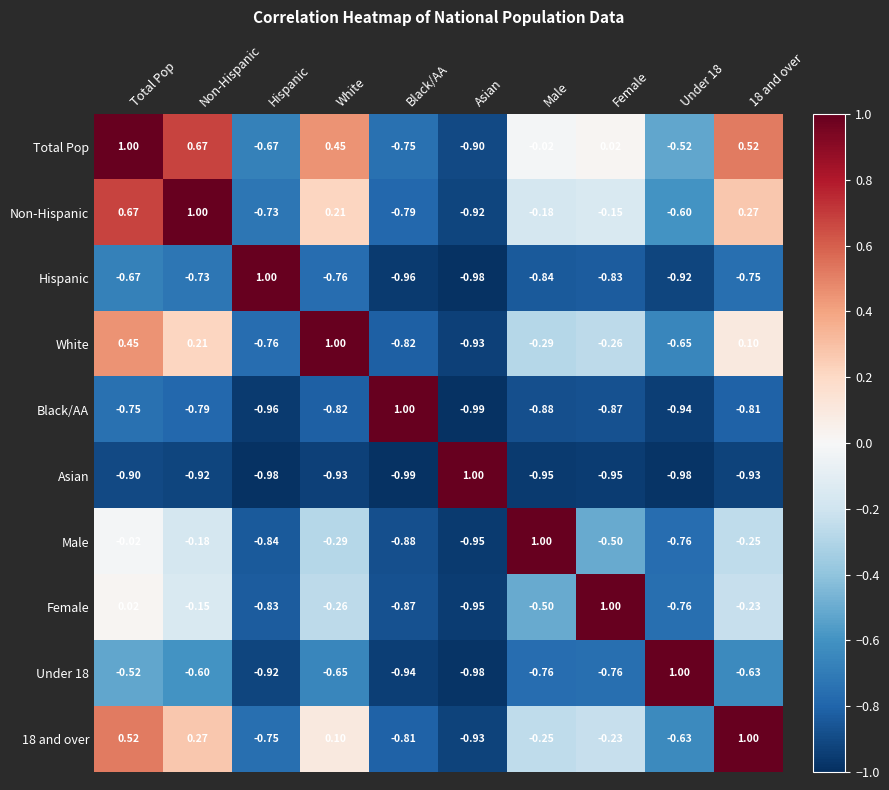

Where does the Non-Hispanic series first go above 0?

Total Pop